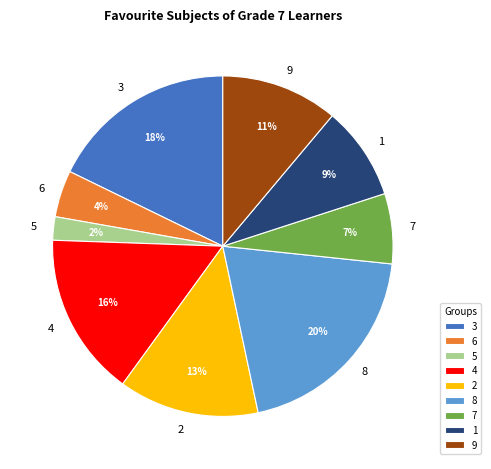

Is there a majority slice in this chart?

No